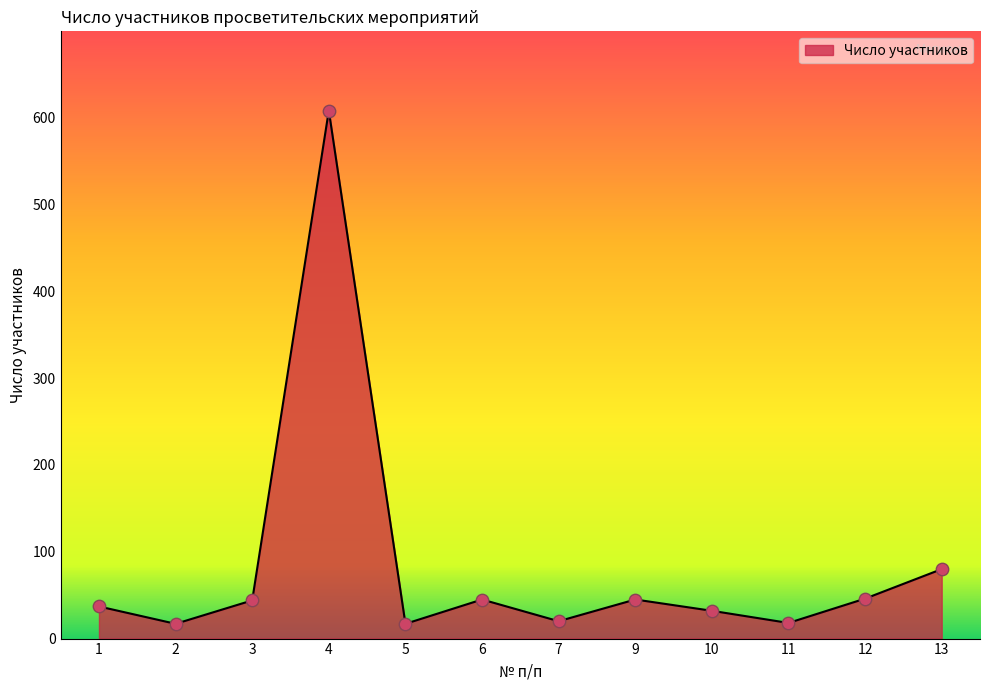

Which has a higher value, 3 or 11?

3